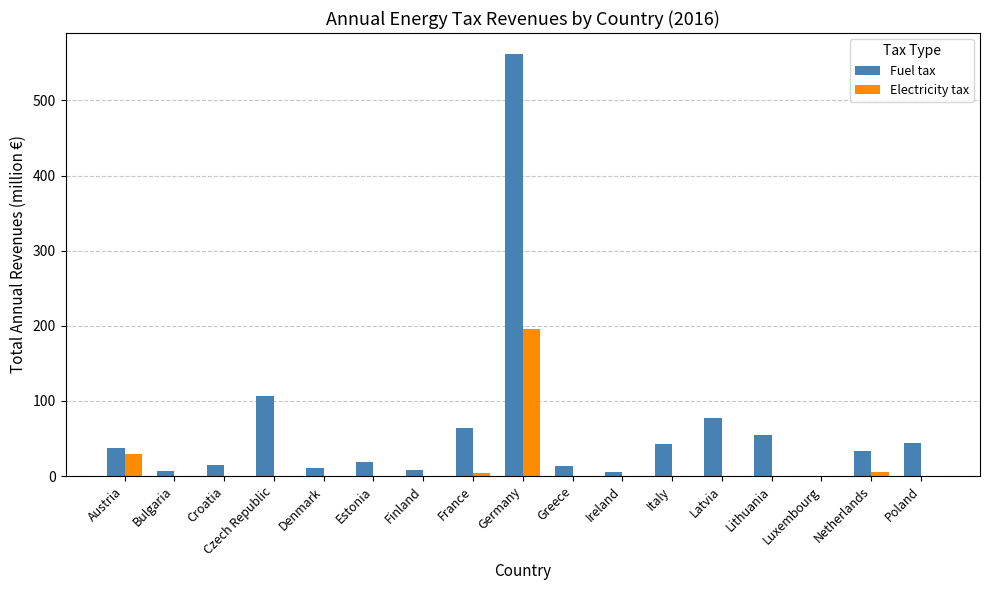

The Fuel tax series shows 43.0 at Italy. True or false?

True